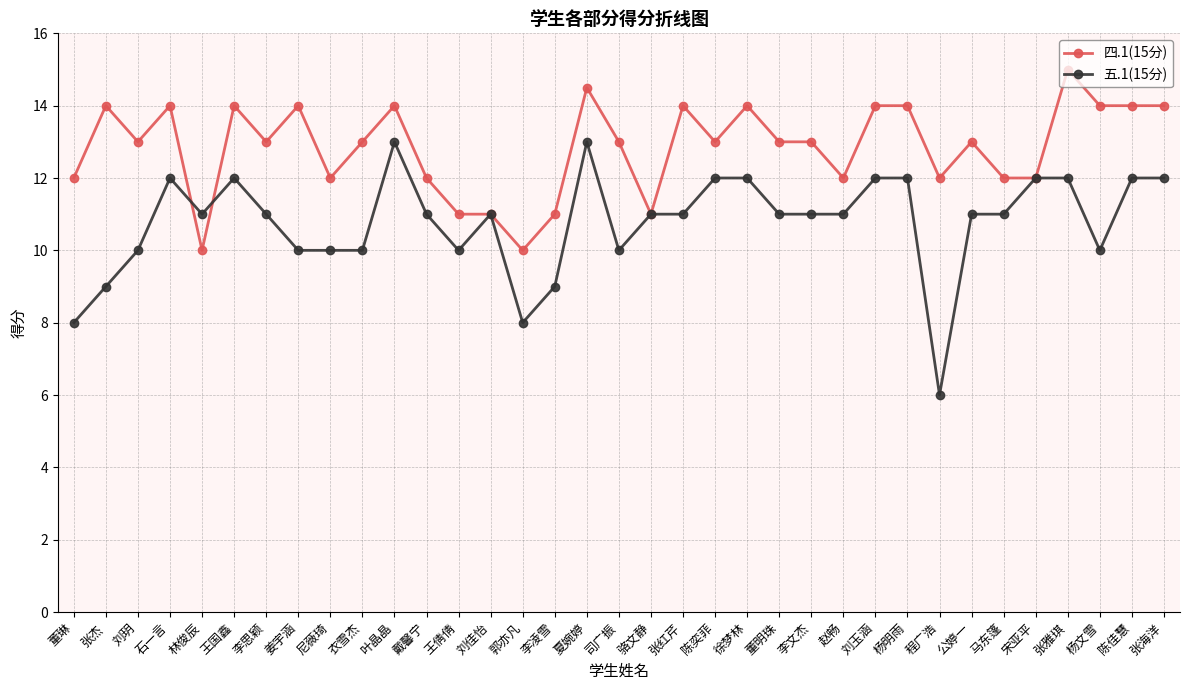

Which series has the largest range (max minus min)?

五.1(15分)